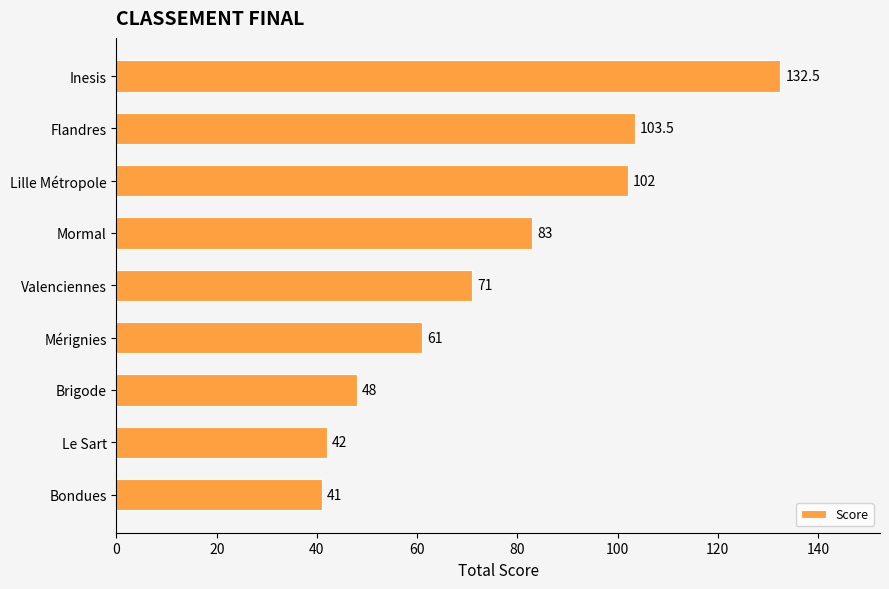

What is the smallest value displayed?

41.0